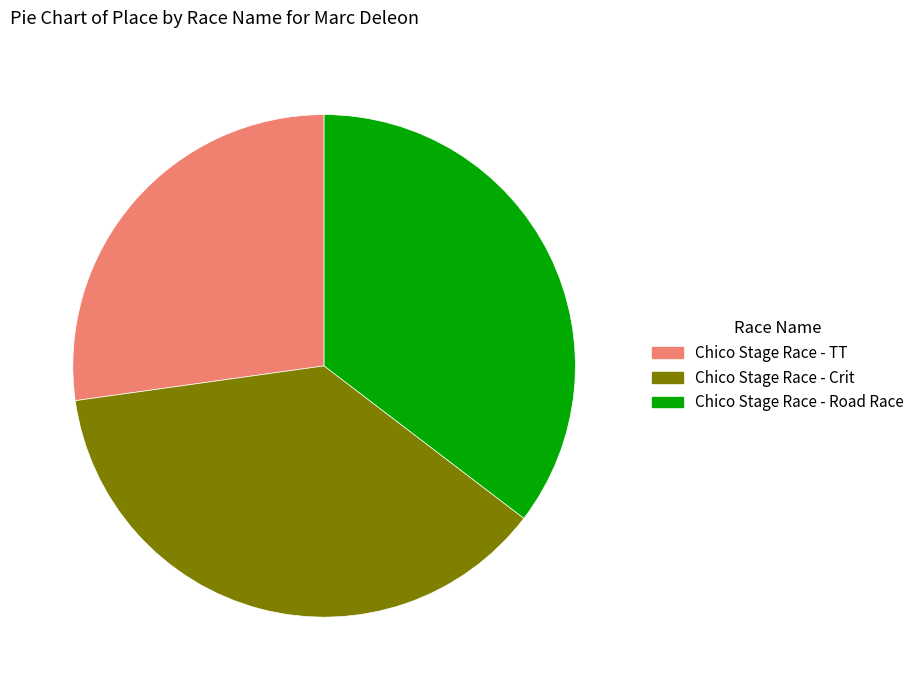

Between Chico Stage Race - Crit and Chico Stage Race - TT, which is larger?

Chico Stage Race - Crit